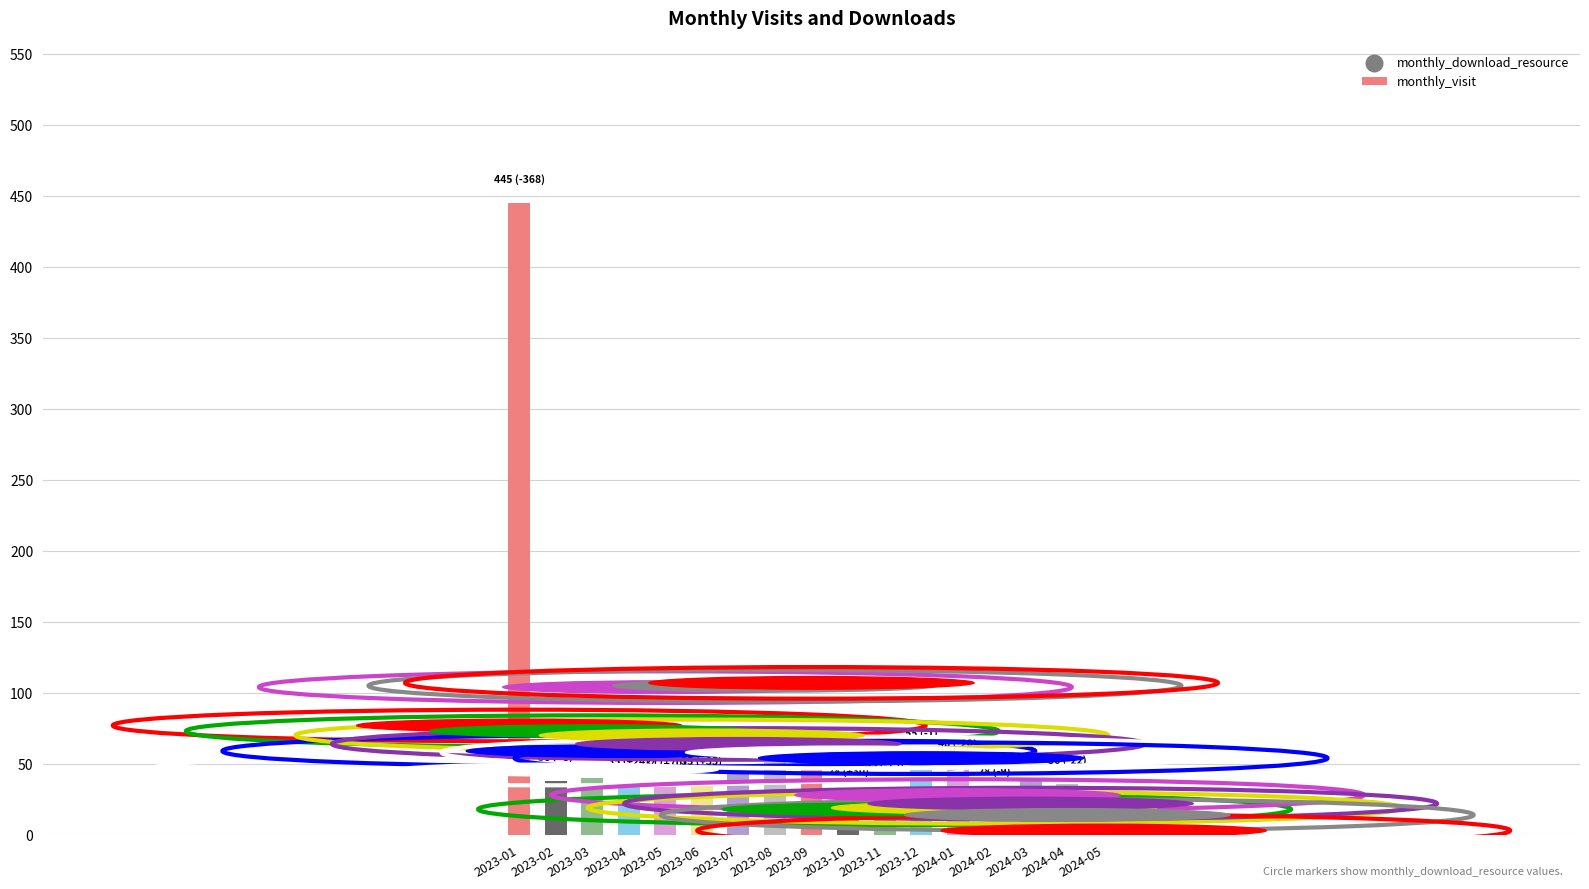

What is the ratio of the value at 2024-03 to the value at 2023-01?

0.1